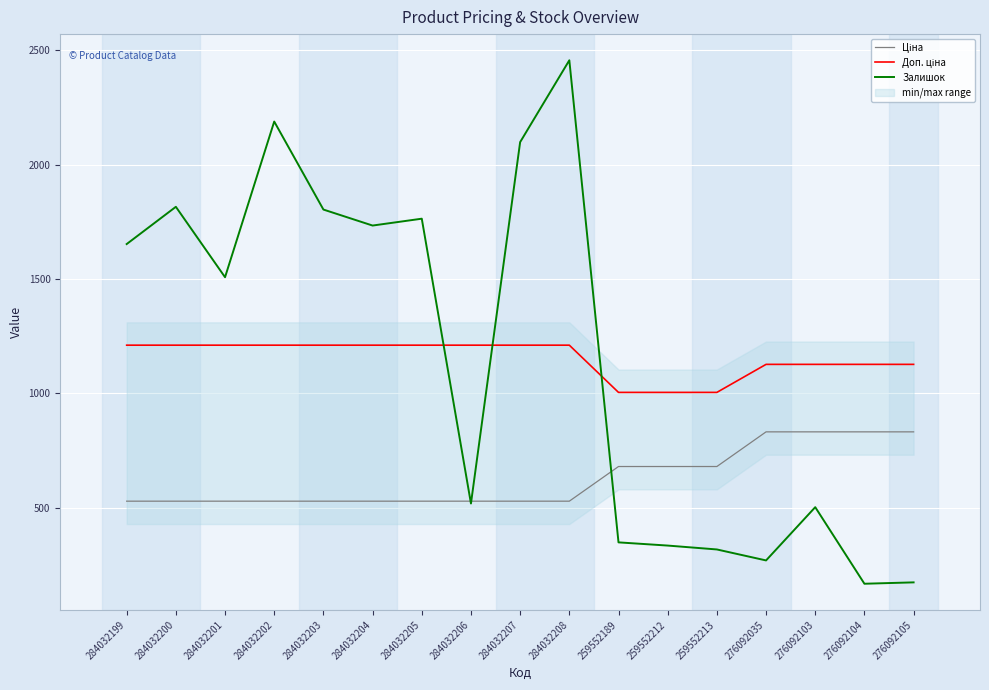

Reading left to right, what are all the values shown in this chart?

Ціна: 284032199=528.2	284032200=528.2	284032201=528.2	284032202=528.2	284032203=528.2	284032204=528.2	284032205=528.2	284032206=528.2	284032207=528.2	284032208=528.2	259552189=679.8	259552212=679.8	259552213=679.8	276092035=831.5	276092103=831.5	276092104=831.5	276092105=831.5
Доп. ціна: 284032199=1210.7	284032200=1210.7	284032201=1210.7	284032202=1210.7	284032203=1210.7	284032204=1210.7	284032205=1210.7	284032206=1210.7	284032207=1210.7	284032208=1210.7	259552189=1004.1	259552212=1004.1	259552213=1004.1	276092035=1126.7	276092103=1126.7	276092104=1126.7	276092105=1126.7
Залишок: 284032199=1653.0	284032200=1816.0	284032201=1508.0	284032202=2189.0	284032203=1804.0	284032204=1734.0	284032205=1764.0	284032206=518.0	284032207=2099.0	284032208=2457.0	259552189=348.0	259552212=334.0	259552213=317.0	276092035=269.0	276092103=502.0	276092104=167.0	276092105=173.0